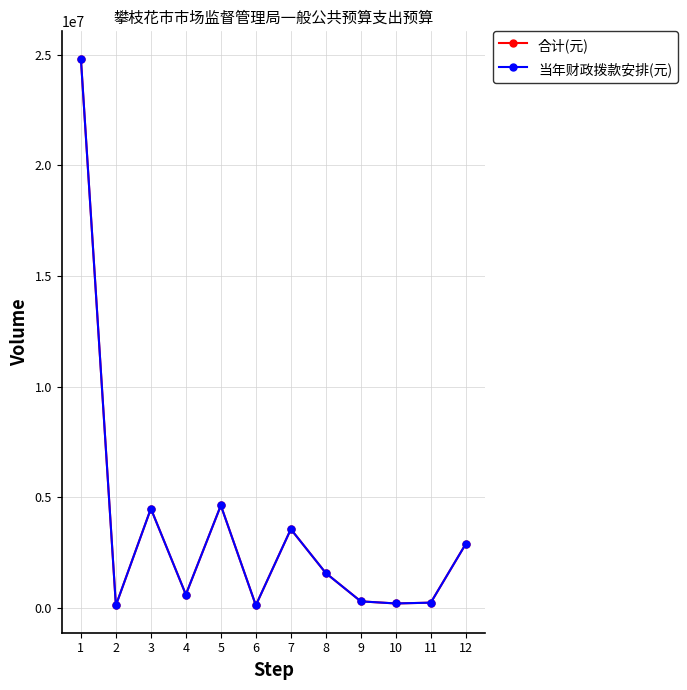

Reading left to right, transcribe all the data shown in this chart.

合计(元): 1=24814515.8	2=110923.4	3=4483932.0	4=600000.0	5=4628187.4	6=115020.9	7=3555127.5	8=1570761.3	9=292743.2	10=198000.0	11=234471.7	12=2888425.6
当年财政拨款安排(元): 1=24814515.8	2=110923.4	3=4483932.0	4=600000.0	5=4628187.4	6=115020.9	7=3555127.5	8=1570761.3	9=292743.2	10=198000.0	11=234471.7	12=2888425.6